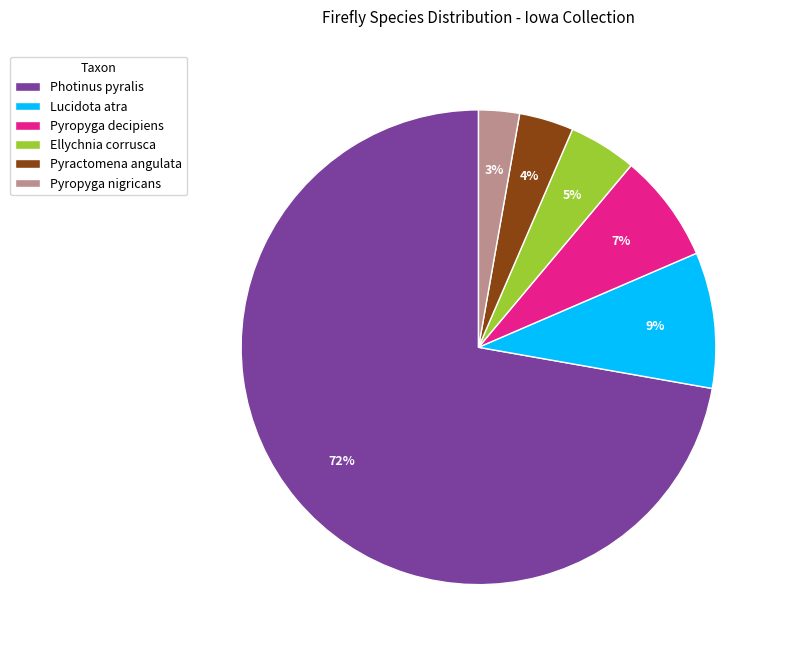

Does Ellychnia corrusca account for over 50% of the chart?

No